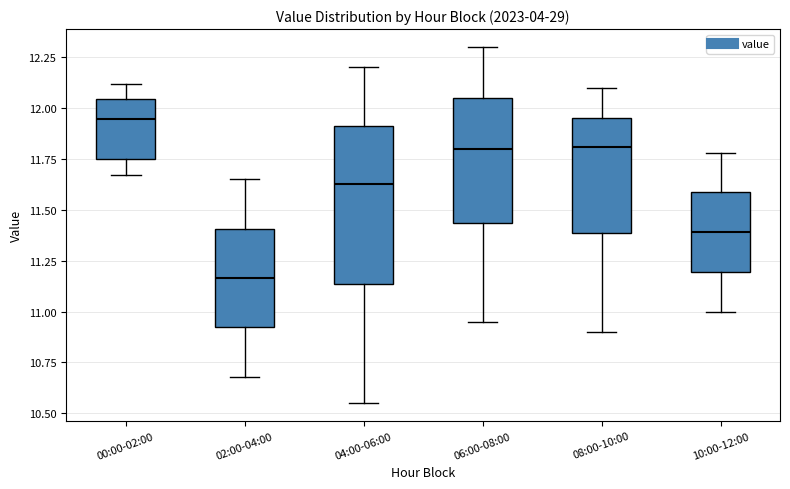

Where does the lower whisker of the box for 06:00-08:00 end on the y-axis? The values are not printed on the chart, so give them approximately, as read against the axis.

10.95